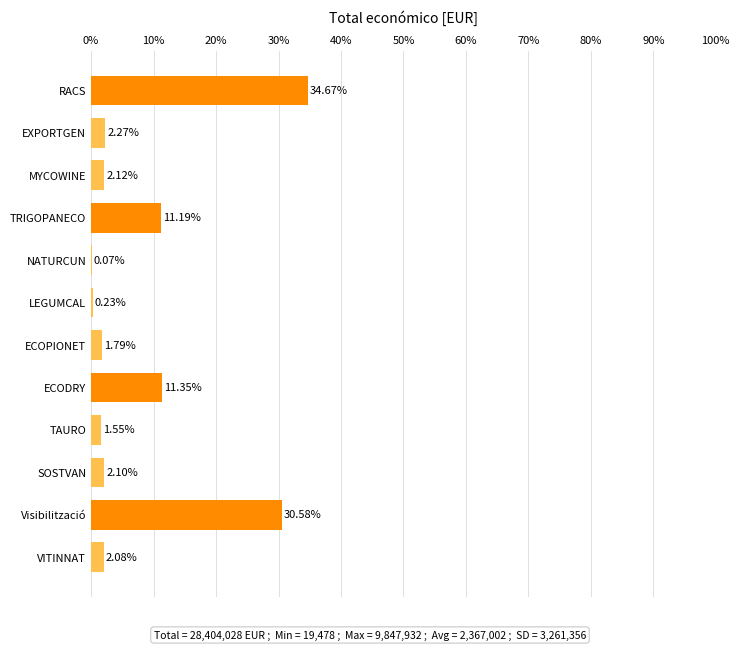

What is the sum of all values?

100.0